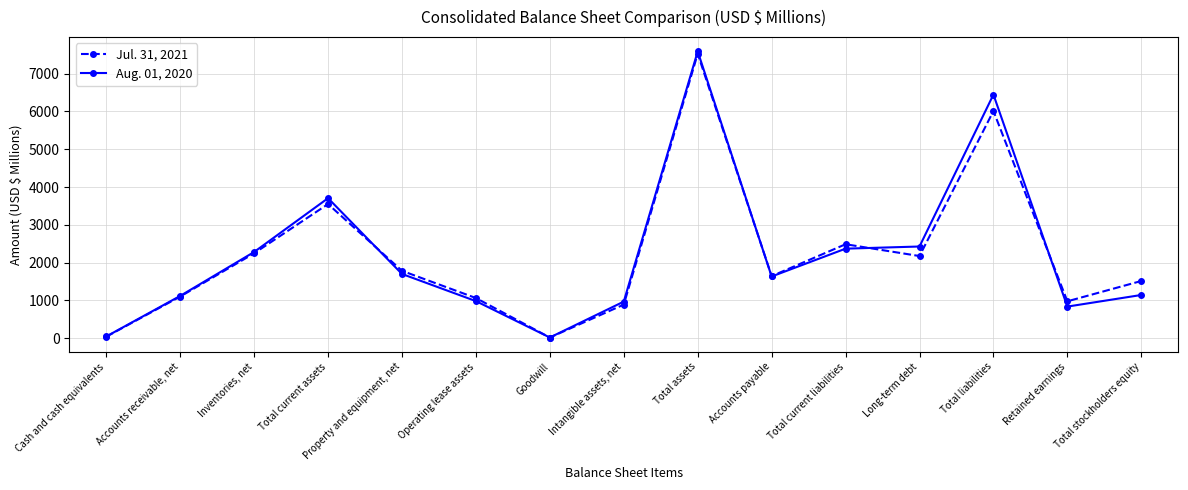

Which series ends up on top after the final intersection of Aug. 01, 2020 and Jul. 31, 2021?

Jul. 31, 2021